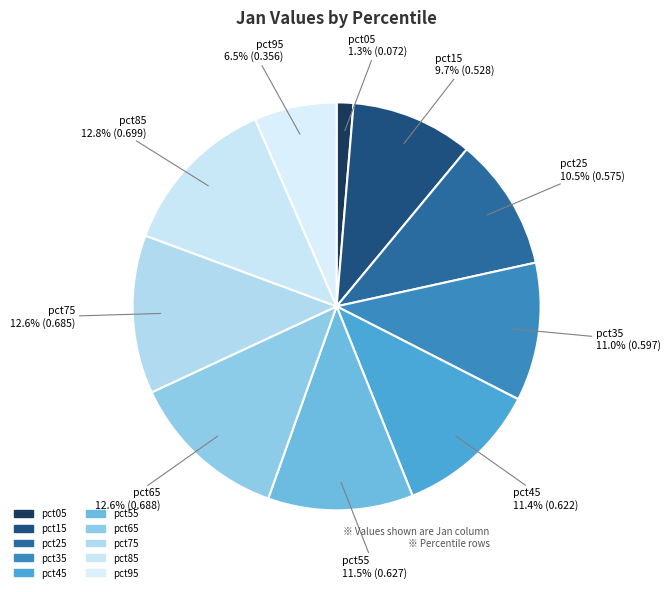

Does any single category account for the majority?

No